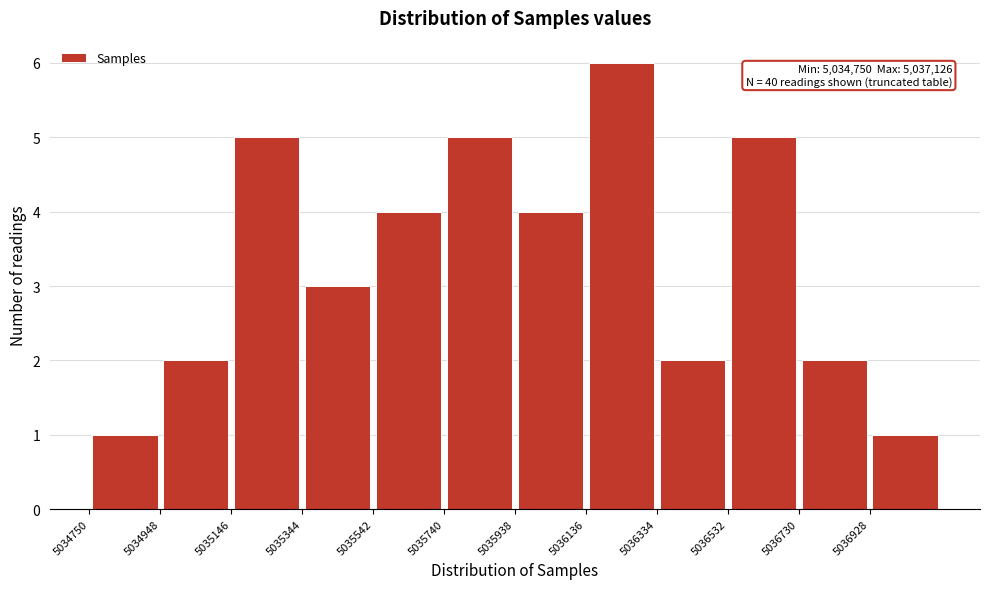

Which range on the x-axis has the tallest bar?

5036136 to 5036334